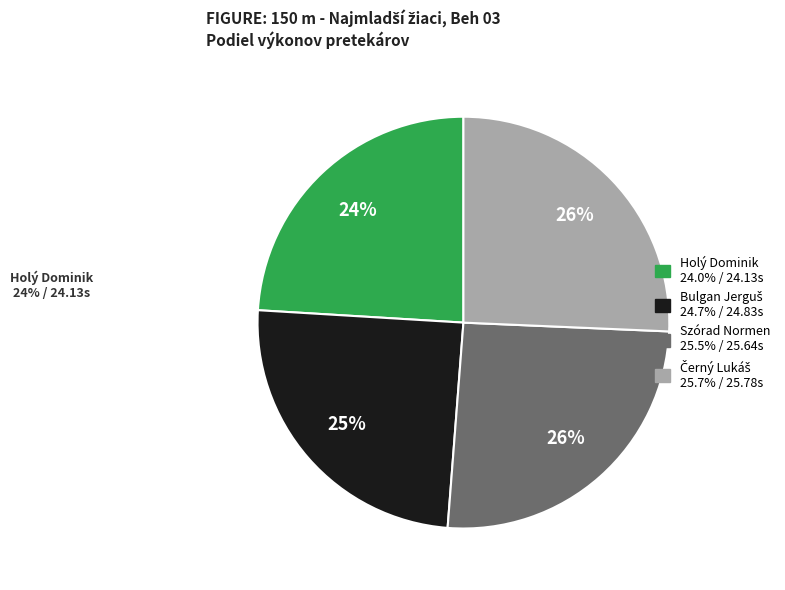

To the nearest percent, what is the average slice percentage?

25%